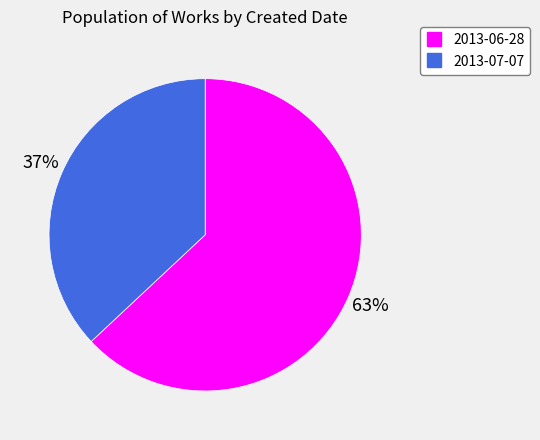

Count the number of slices in the pie.

2